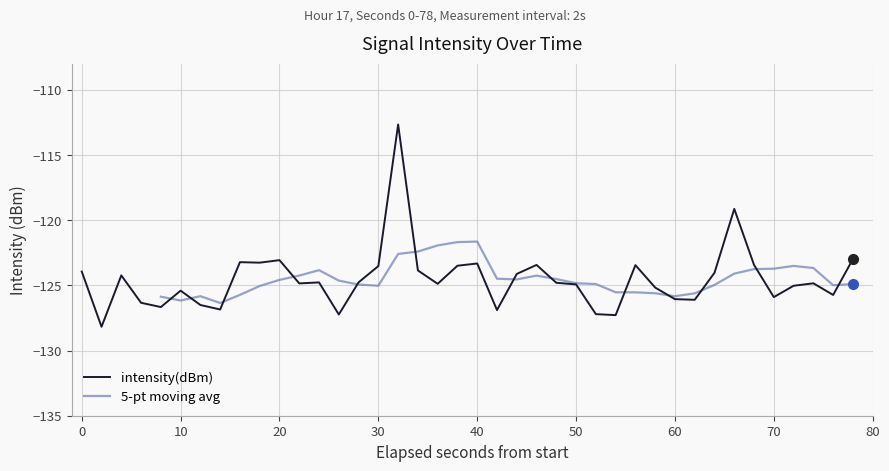

What is the maximum value for intensity(dBm)?

-112.6